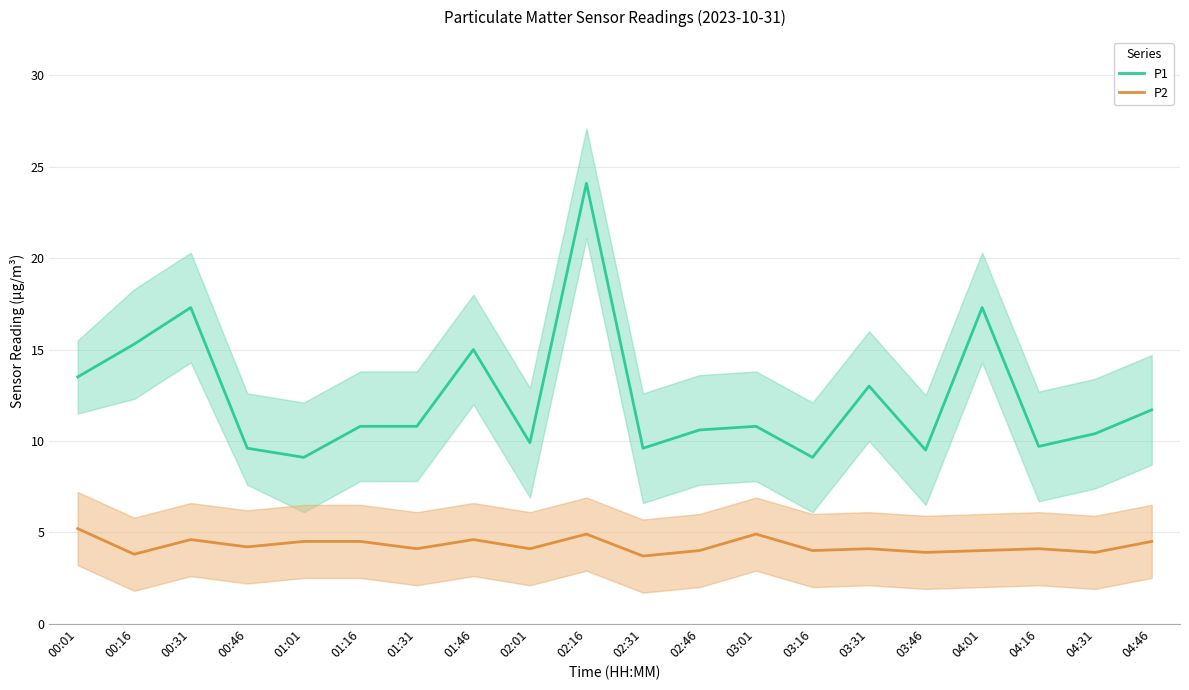

Reading left to right, list all the values displayed in this chart.

P1: 13.5	15.3	17.3	9.6	9.1	10.8	10.8	15.0	9.9	24.1	9.6	10.6	10.8	9.1	13.0	9.5	17.3	9.7	10.4	11.7
P2: 5.2	3.8	4.6	4.2	4.5	4.5	4.1	4.6	4.1	4.9	3.7	4.0	4.9	4.0	4.1	3.9	4.0	4.1	3.9	4.5